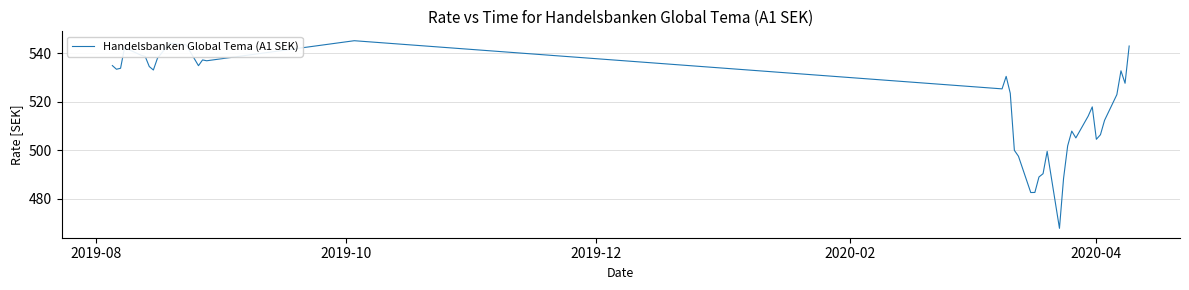

What is the minimum value shown in the chart?

467.8